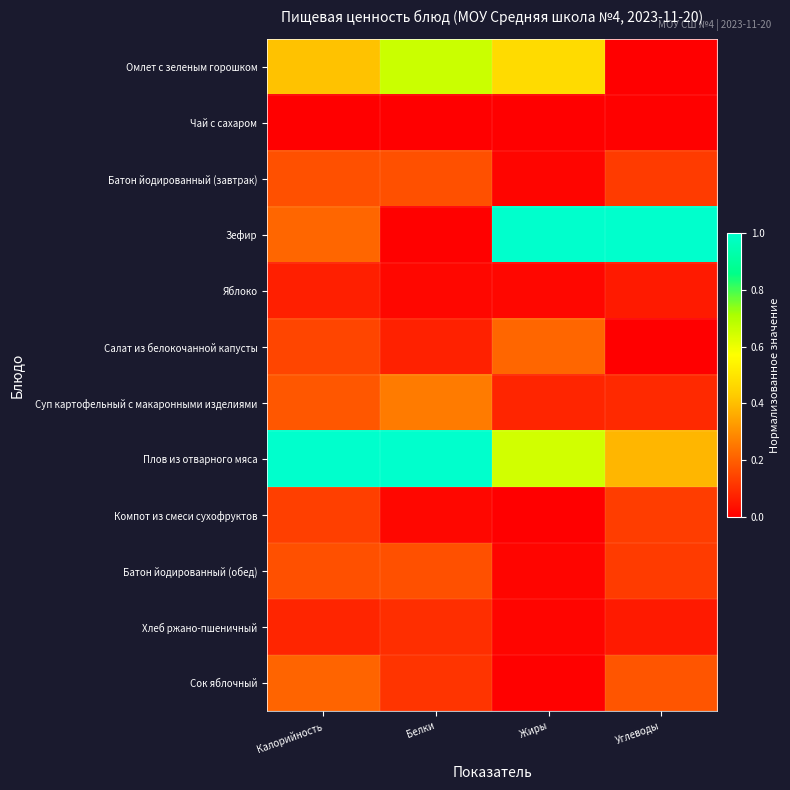

How many categories are shown in the chart?

4